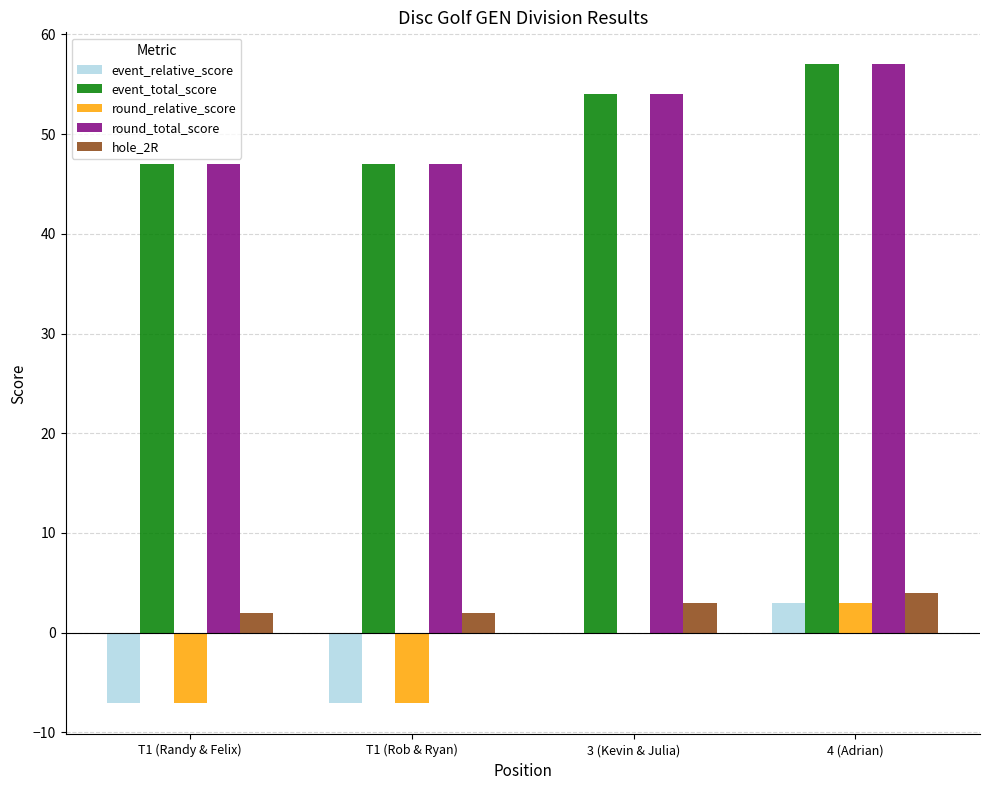

What are all the series names shown in the legend?

event_relative_score, event_total_score, round_relative_score, round_total_score, hole_2R